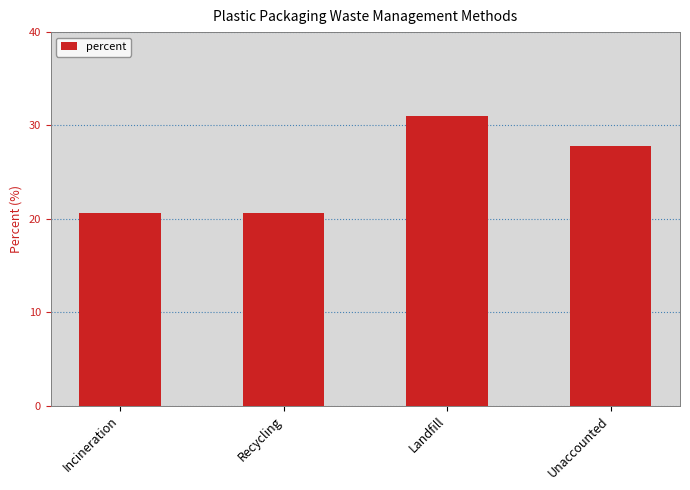

Reading left to right, list all the values displayed in this chart.

Incineration=20.6	Recycling=20.6	Landfill=31.0	Unaccounted=27.8